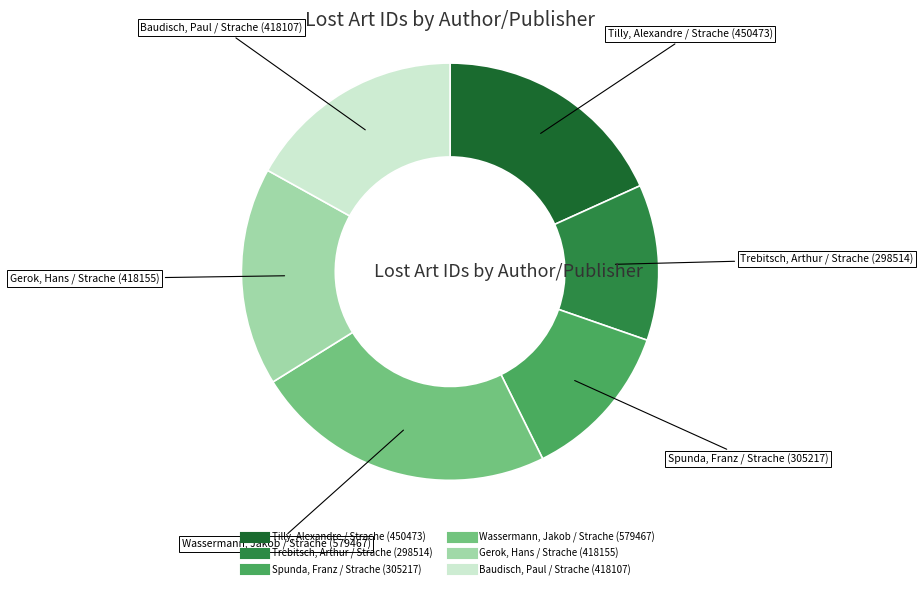

Which slice is the largest?

Wassermann, Jakob / Strache